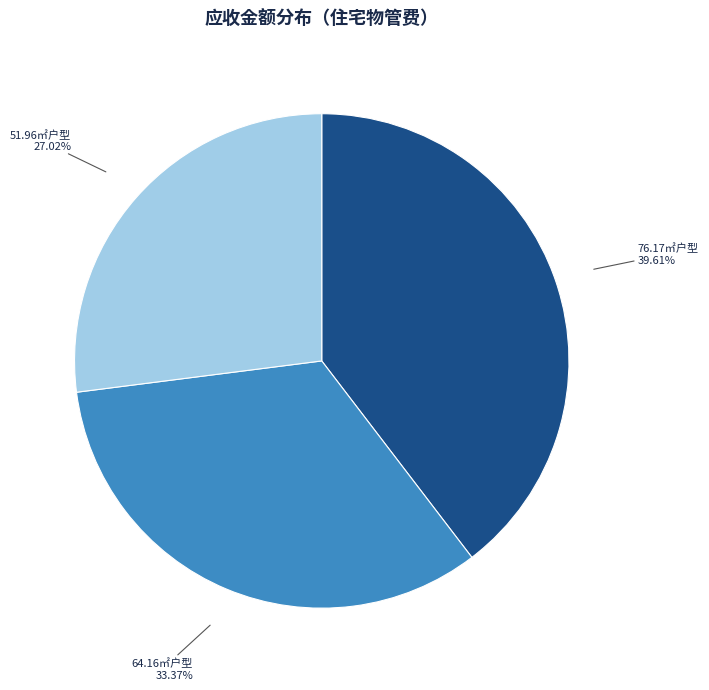

Count the number of slices in the pie.

3